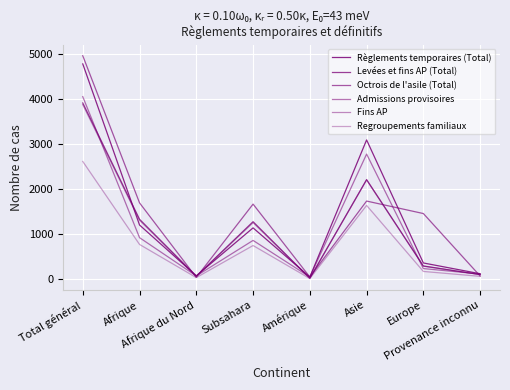

Does the chart display data point markers on the line(s)?

No